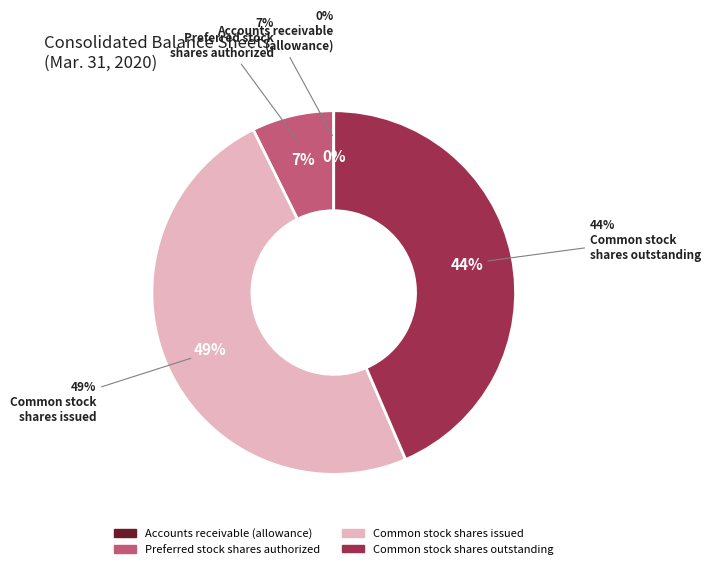

Which has a higher value, Common stock shares issued or Common stock shares outstanding?

Common stock shares issued